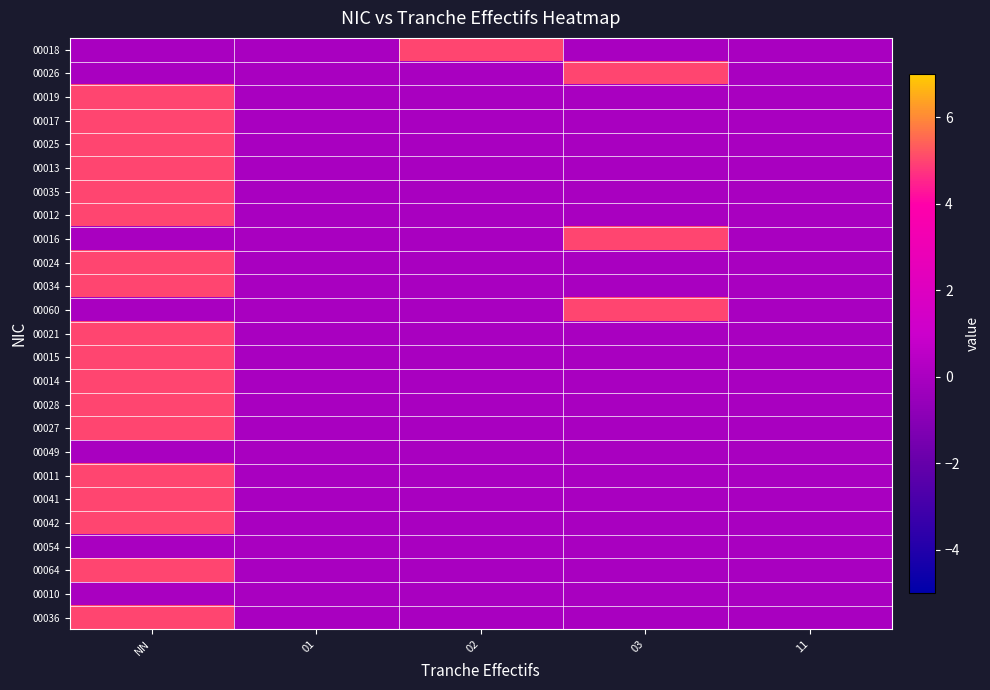

Reading left to right, what are all the values shown in this chart?

00018: NN=0	01=0	02=5	03=0	11=0
00026: NN=0	01=0	02=0	03=5	11=0
00019: NN=5	01=0	02=0	03=0	11=0
00017: NN=5	01=0	02=0	03=0	11=0
00025: NN=5	01=0	02=0	03=0	11=0
00013: NN=5	01=0	02=0	03=0	11=0
00035: NN=5	01=0	02=0	03=0	11=0
00012: NN=5	01=0	02=0	03=0	11=0
00016: NN=0	01=0	02=0	03=5	11=0
00024: NN=5	01=0	02=0	03=0	11=0
00034: NN=5	01=0	02=0	03=0	11=0
00060: NN=0	01=0	02=0	03=5	11=0
00021: NN=5	01=0	02=0	03=0	11=0
00015: NN=5	01=0	02=0	03=0	11=0
00014: NN=5	01=0	02=0	03=0	11=0
00028: NN=5	01=0	02=0	03=0	11=0
00027: NN=5	01=0	02=0	03=0	11=0
00049: NN=0	01=0	02=0	03=0	11=0
00011: NN=5	01=0	02=0	03=0	11=0
00041: NN=5	01=0	02=0	03=0	11=0
00042: NN=5	01=0	02=0	03=0	11=0
00054: NN=0	01=0	02=0	03=0	11=0
00064: NN=5	01=0	02=0	03=0	11=0
00010: NN=0	01=0	02=0	03=0	11=0
00036: NN=5	01=0	02=0	03=0	11=0